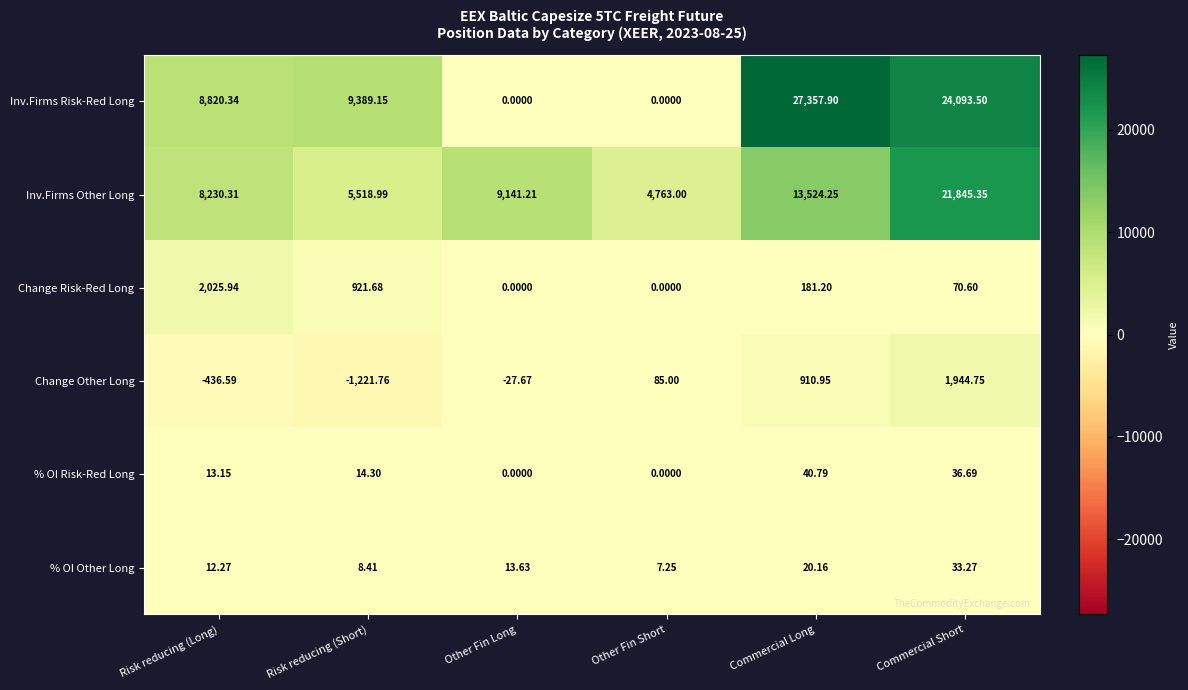

Where does the % OI Risk-Red Long series first go above 14?

Risk reducing (Short)